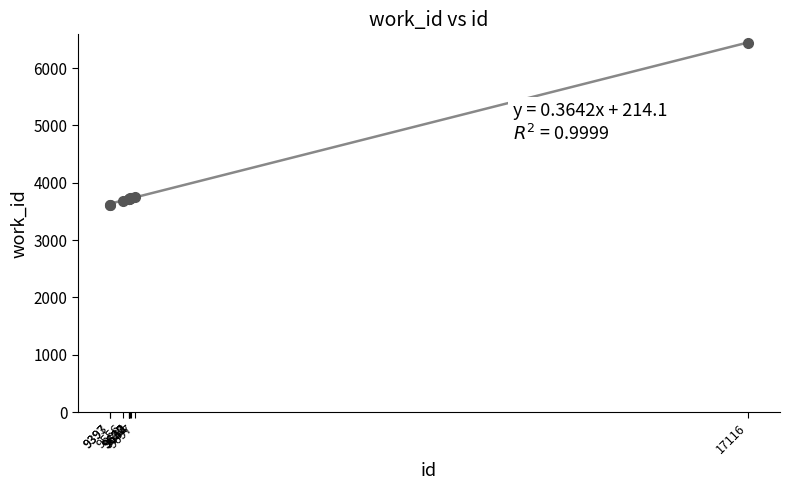

Read the value at 9393, to the nearest 10.

3620